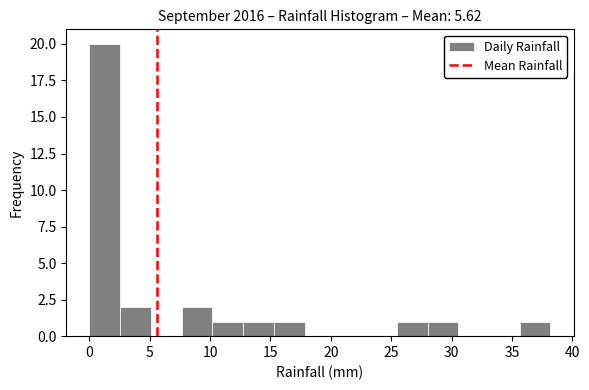

How tall is the bar that spans 15.5 to 18.0 on the x-axis? Neither the bar edges nor the heights are printed on the chart, so give them approximately, as read against the axes.

1